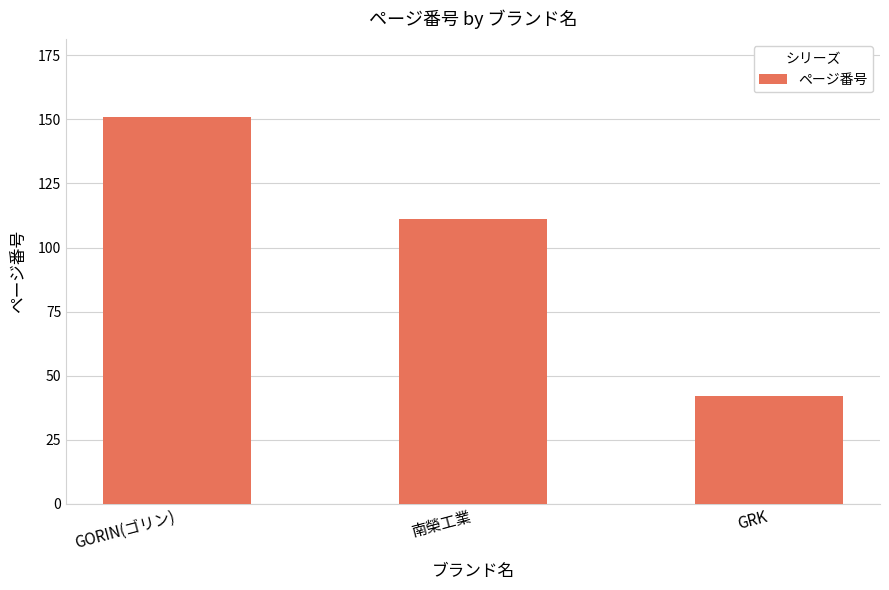

Is it true that the value at GRK is 42?

True